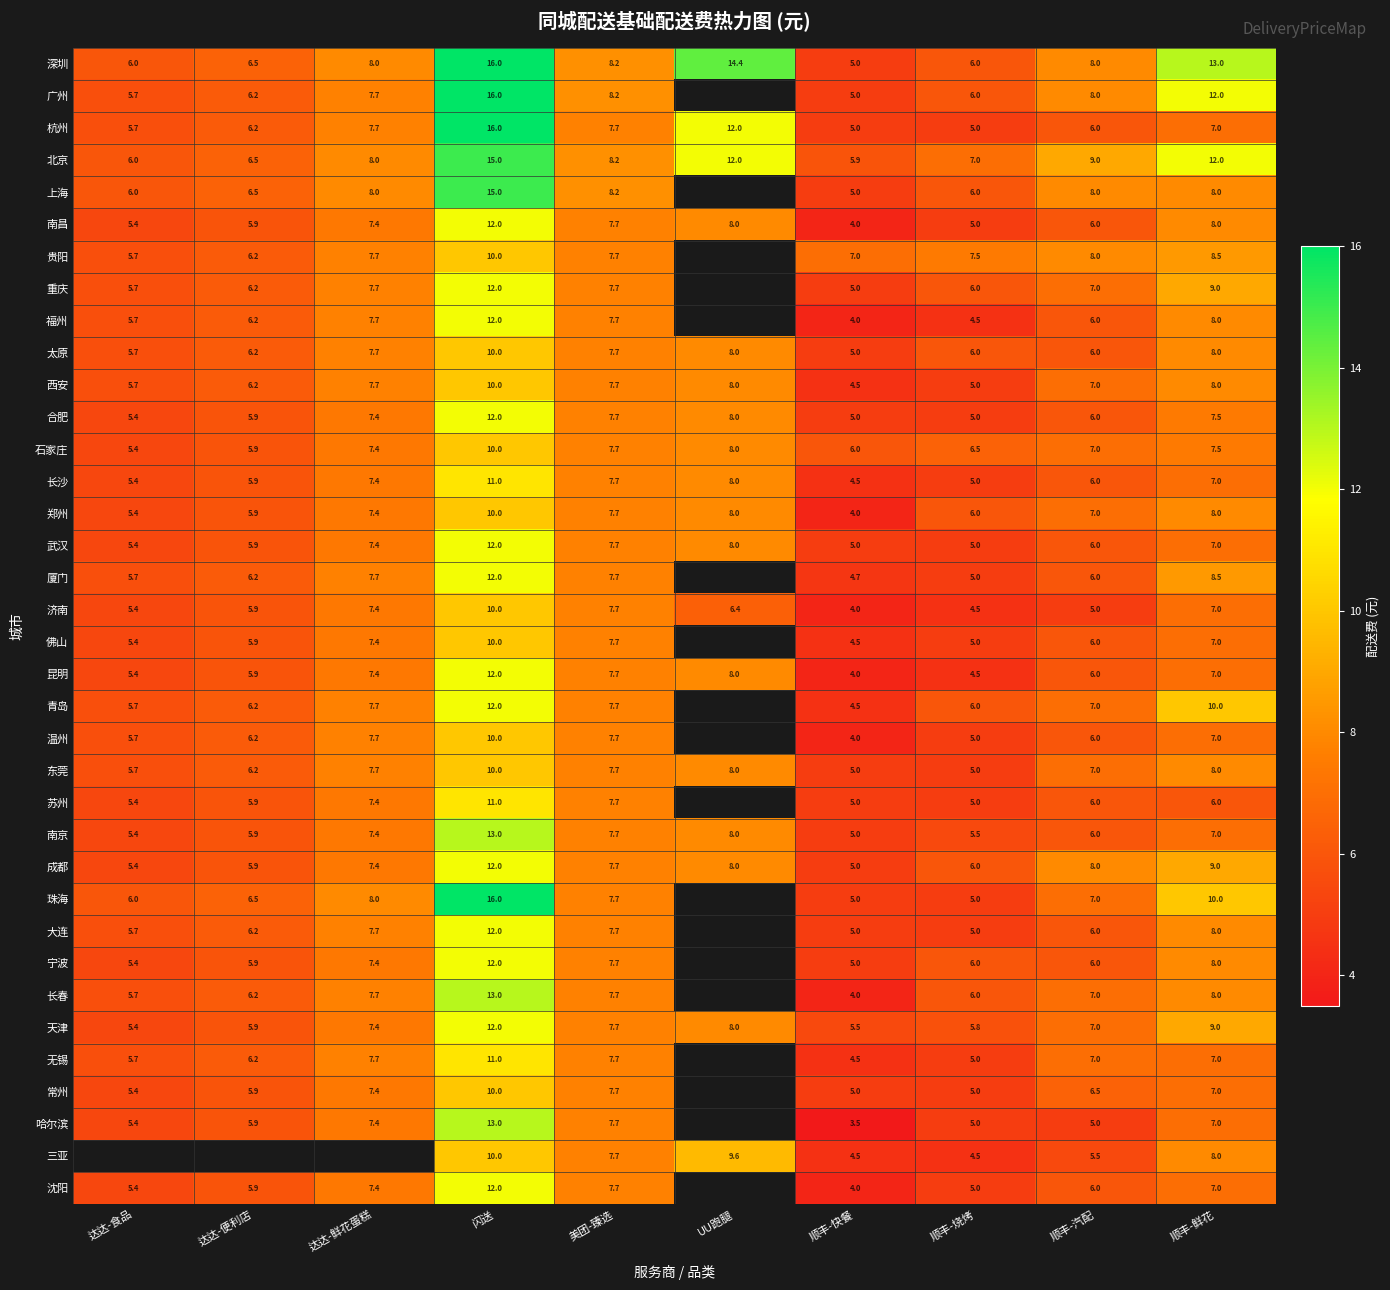

Read the 南昌 value at 顺丰-鲜花.

8.0